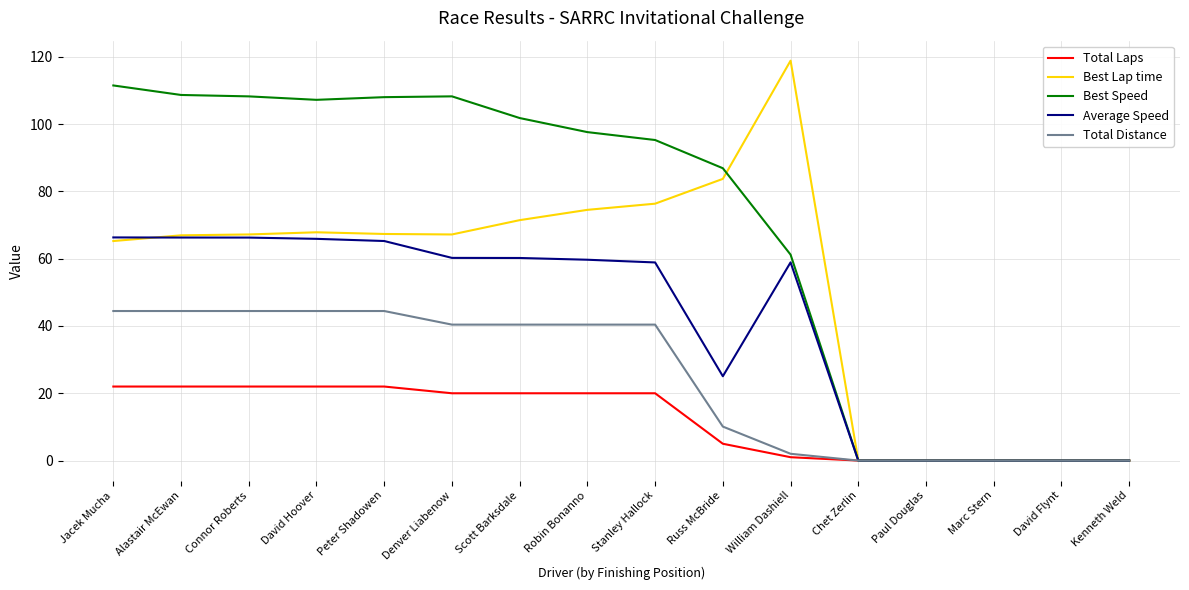

The value of Best Speed at David Hoover is 170.8. True or false?

False